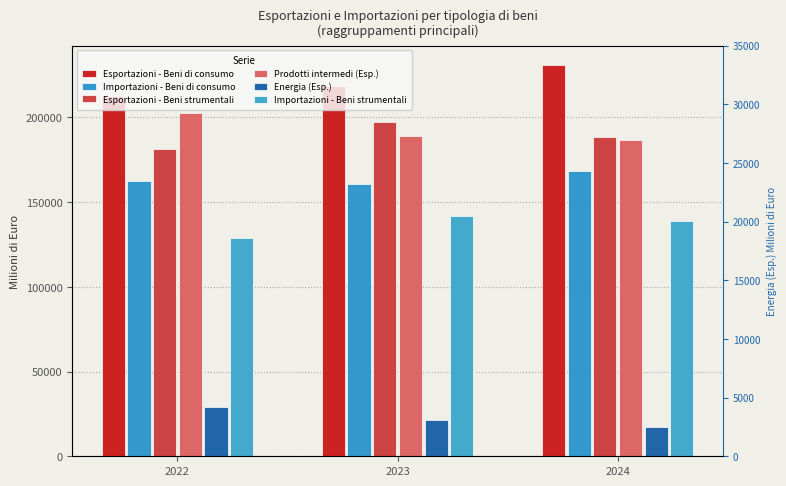

How many data points does each series have?

3